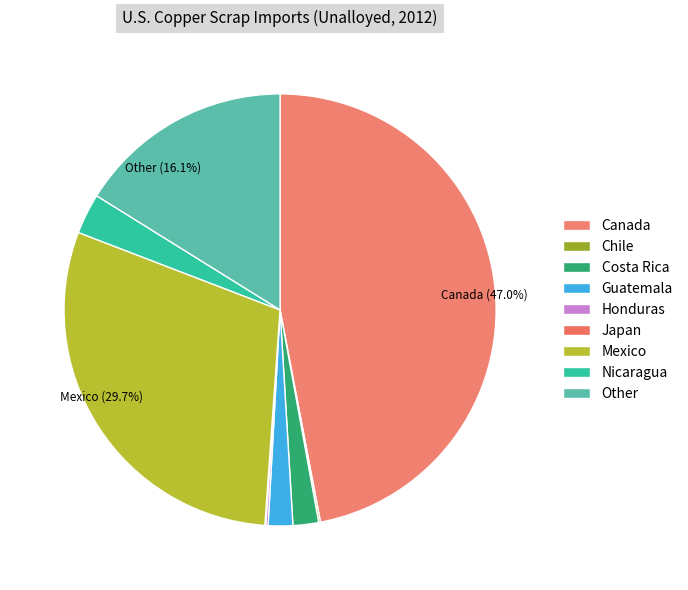

How many segments does this pie chart have?

9